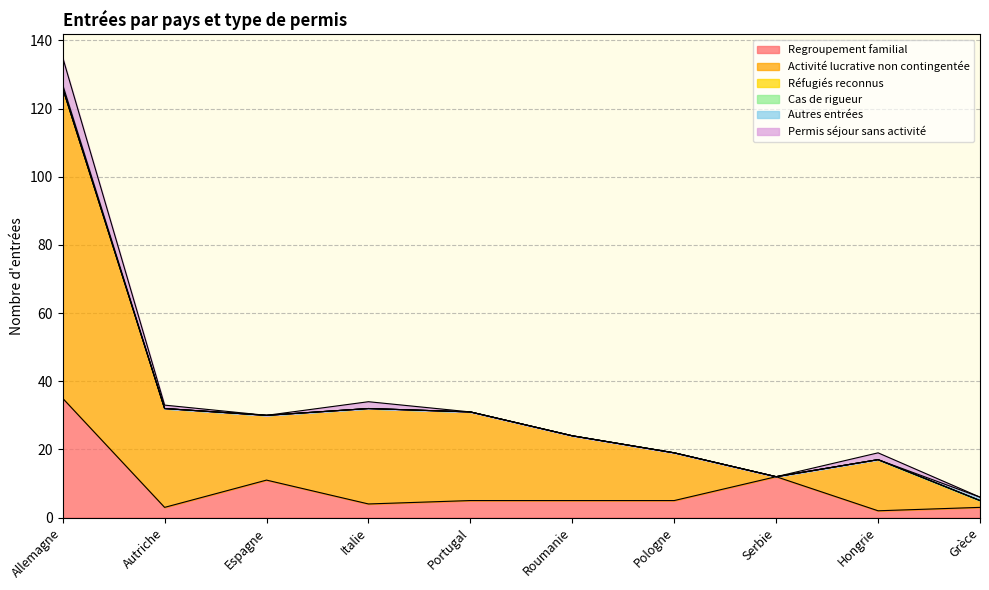

How many series are shown in this chart?

6